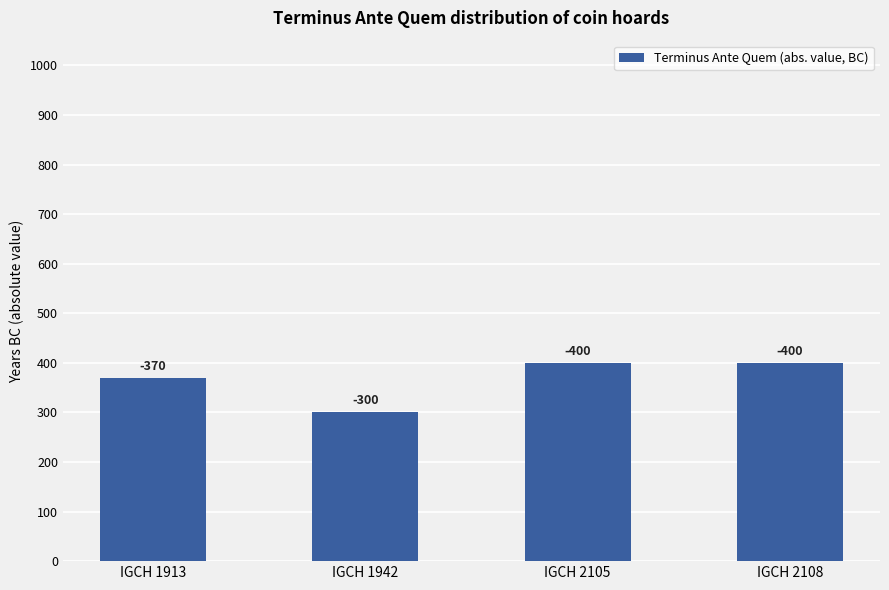

Are the bars horizontal?

No